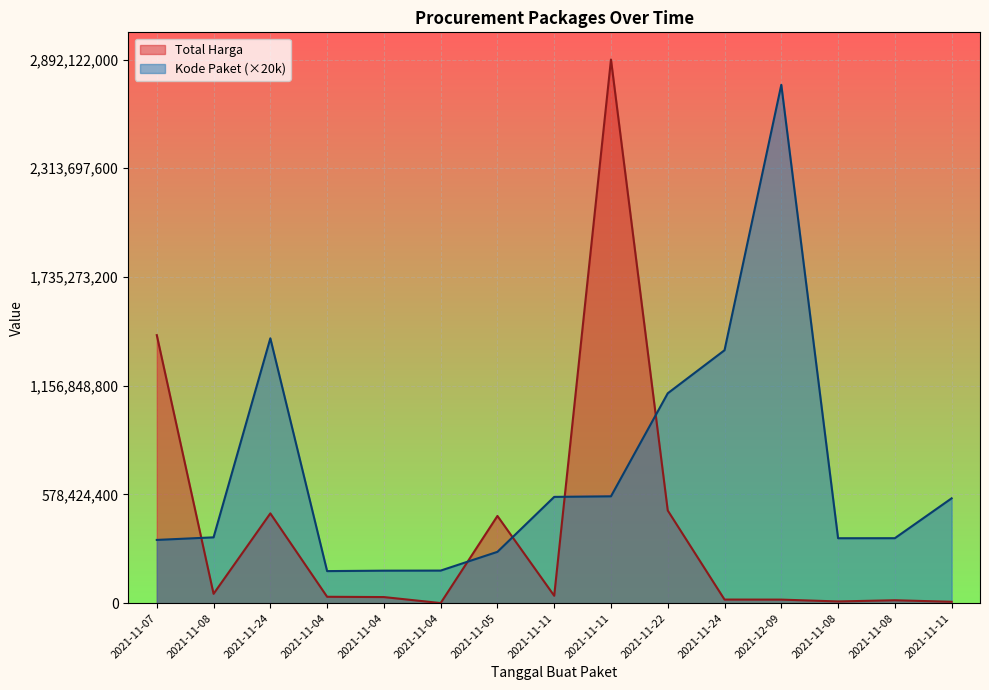

At how many categories does at least one series exceed 2164080301?

2